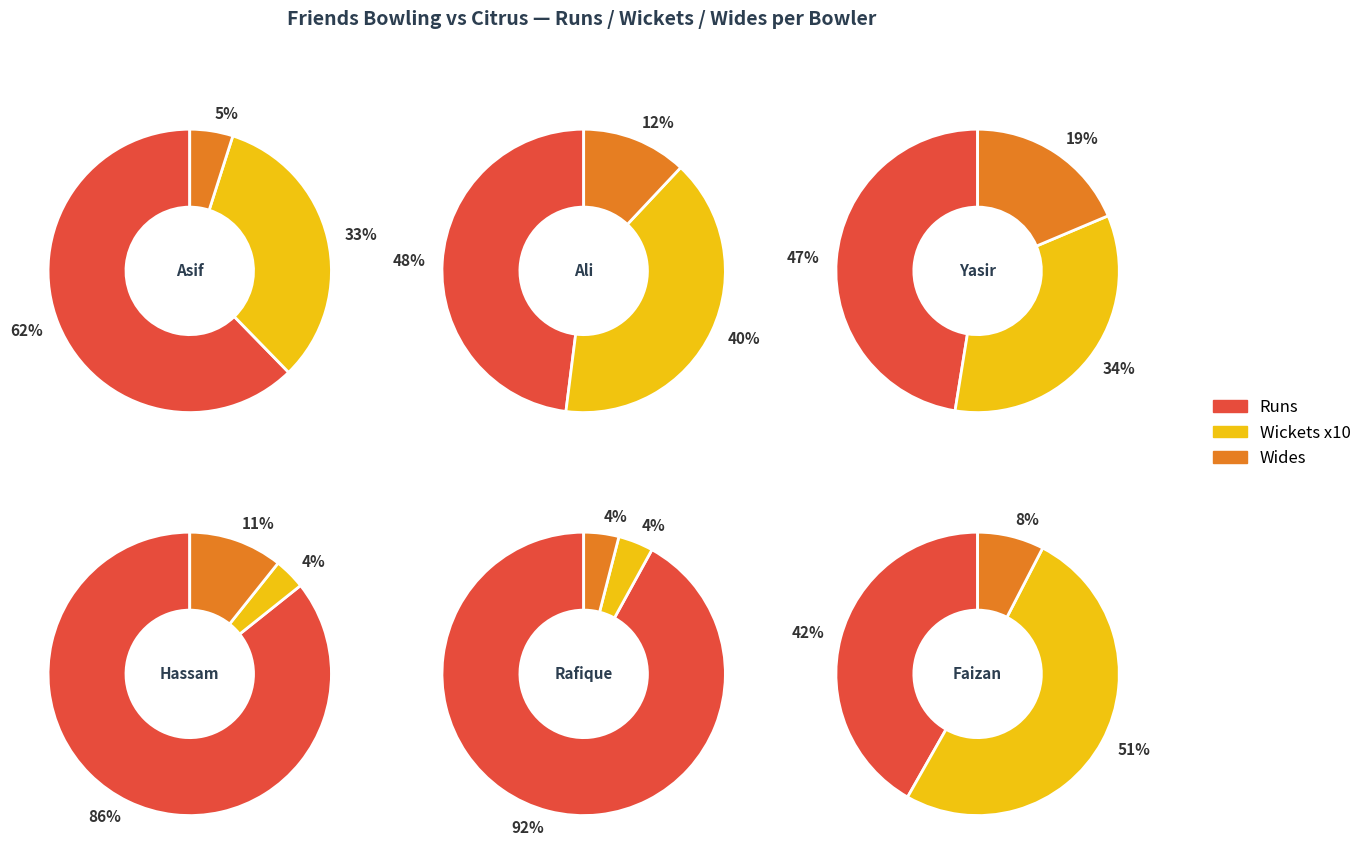

Between 3 and 4, which is larger?

3